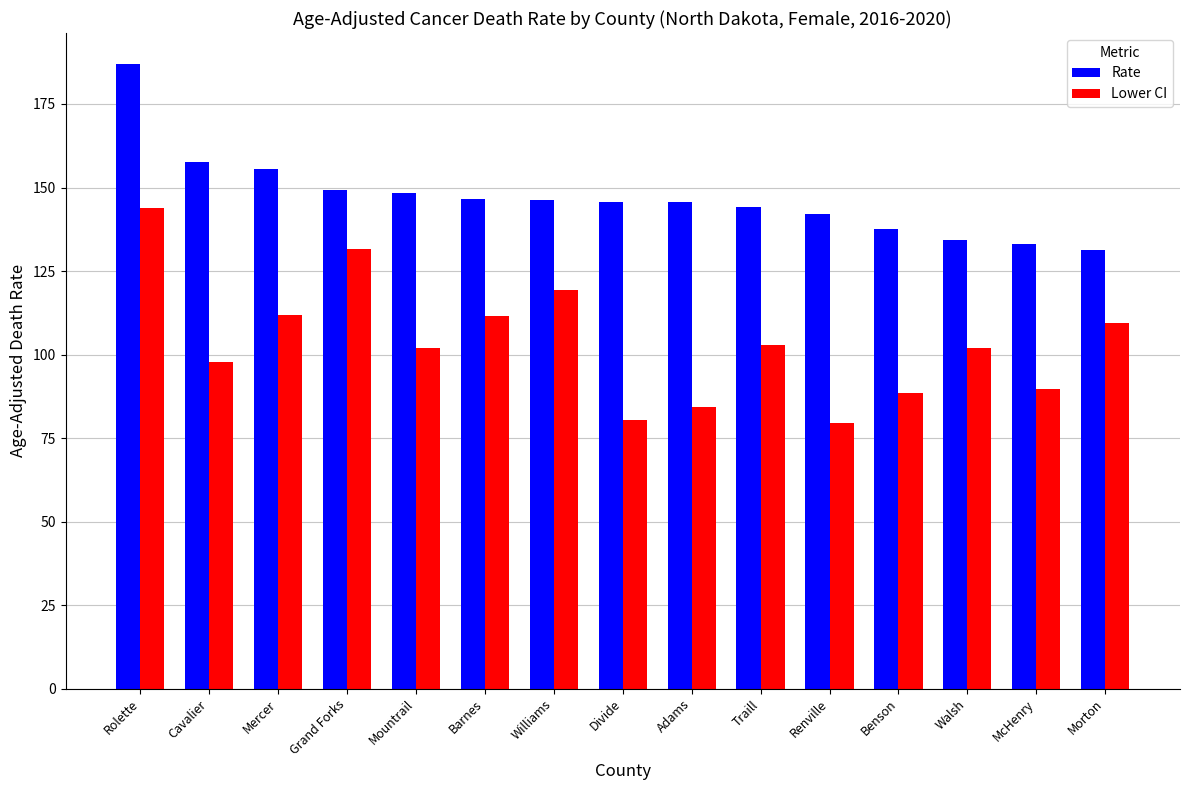

The Rate series shows 134.4 at Walsh. True or false?

True